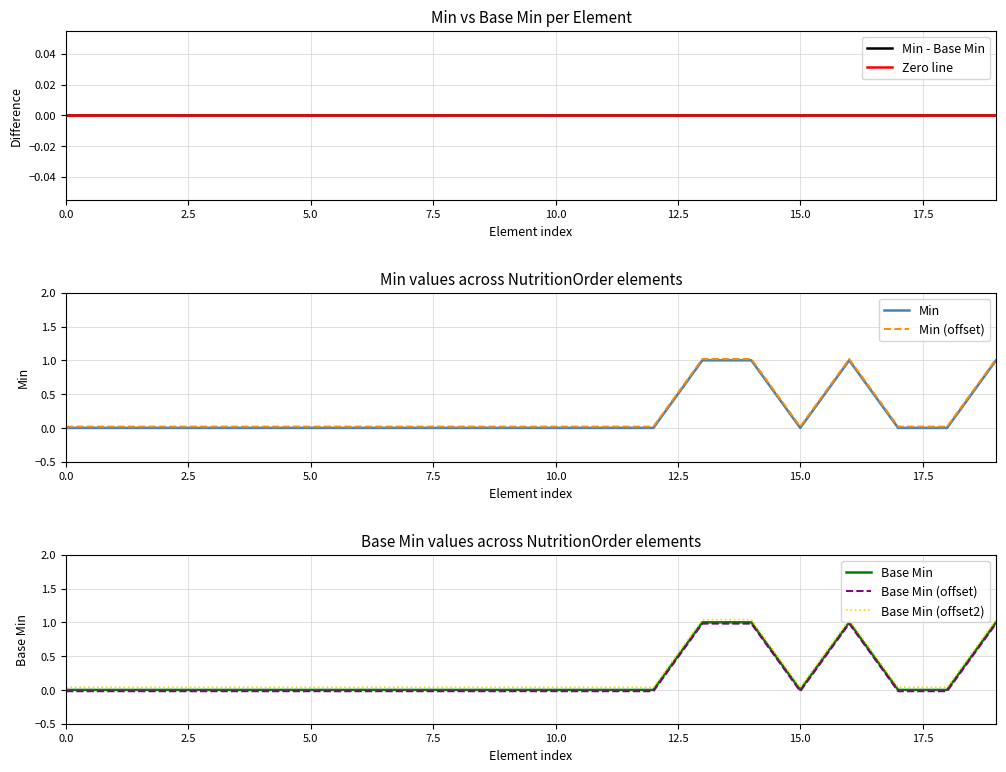

Read the Min value at NutritionOrder.status.

1.0